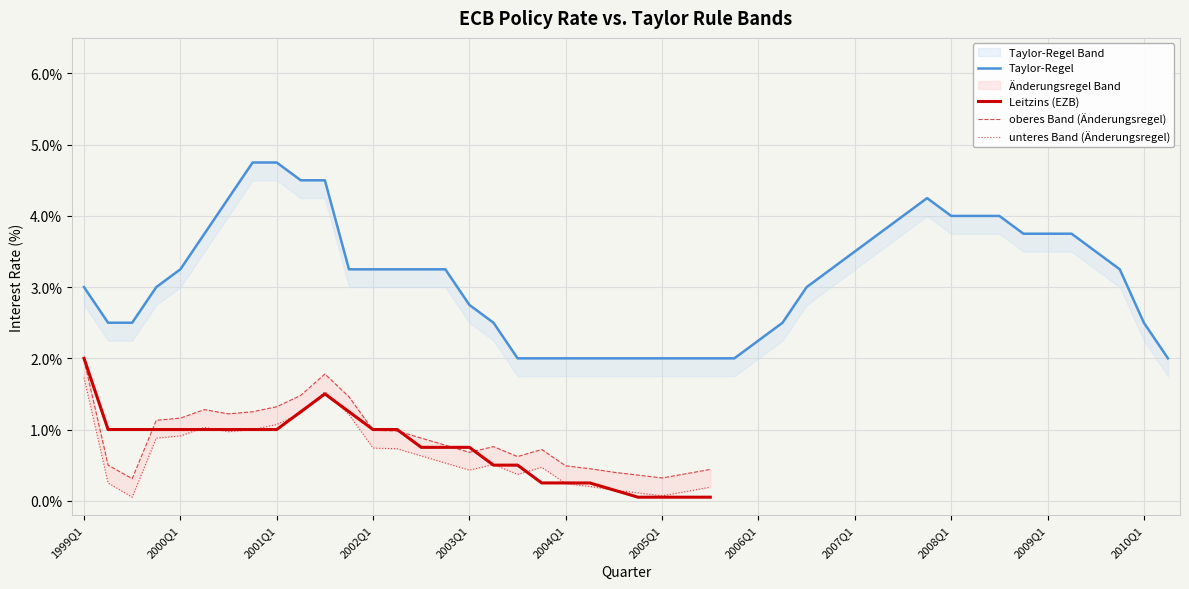

How many lines are shown in the chart?

3